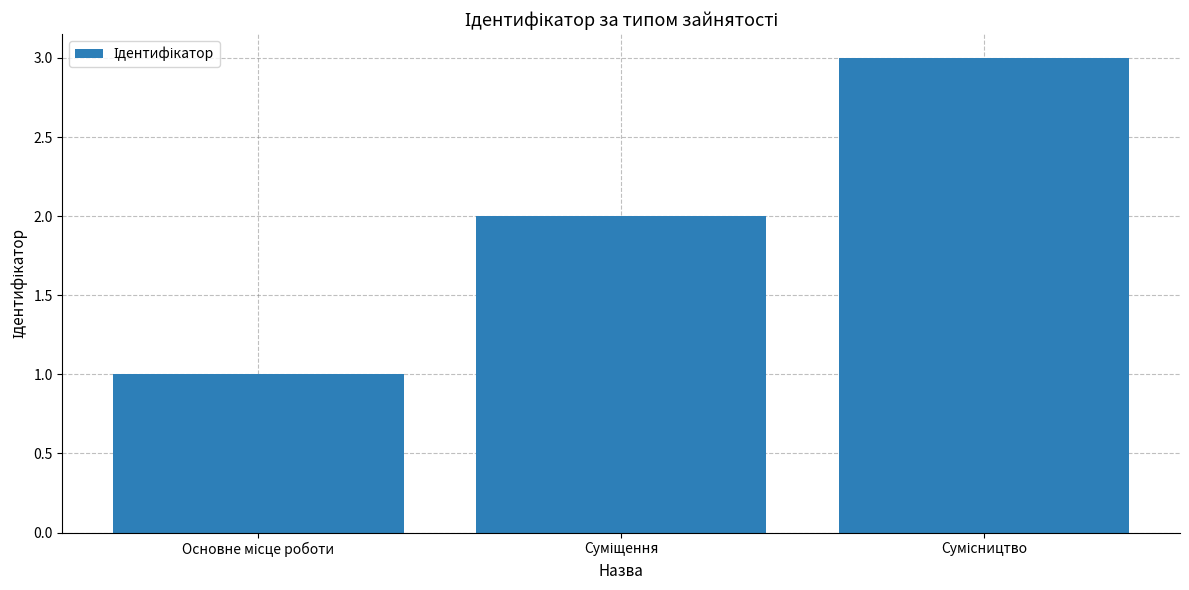

What is the maximum value shown in the chart?

3